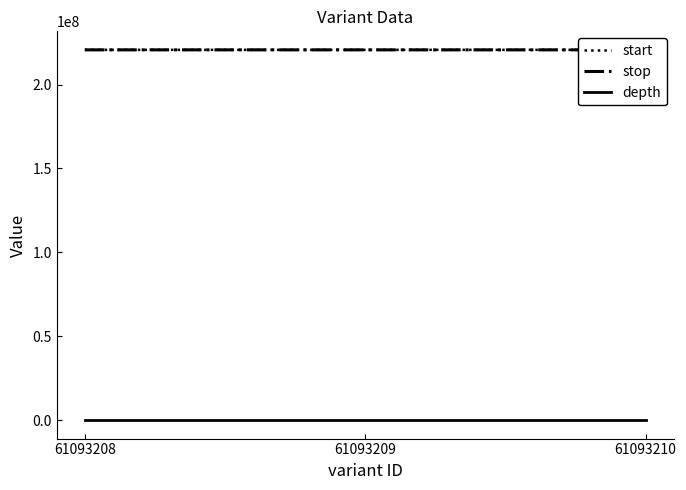

What is the difference between the maximum and minimum values in the depth series?

13